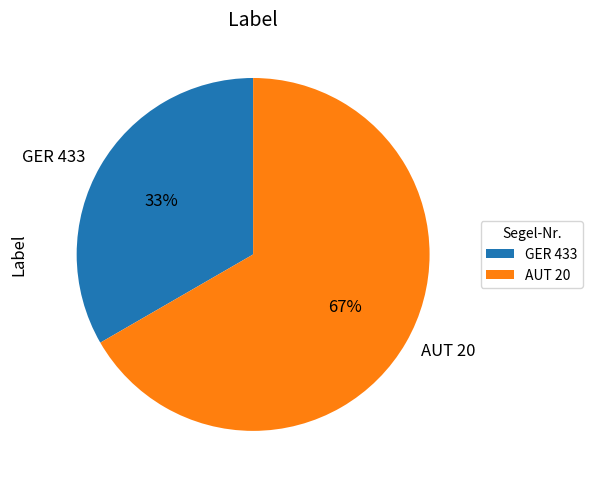

Is the sum of AUT 20 and GER 433 greater than half?

Yes